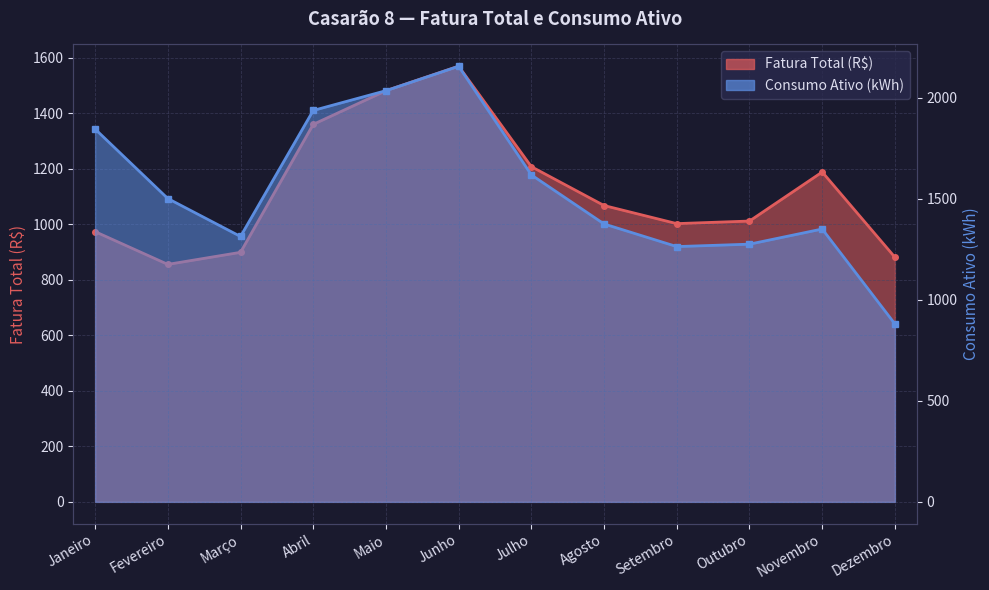

What is the difference between the Fatura Total (R$) values at Março and Junho?

670.1